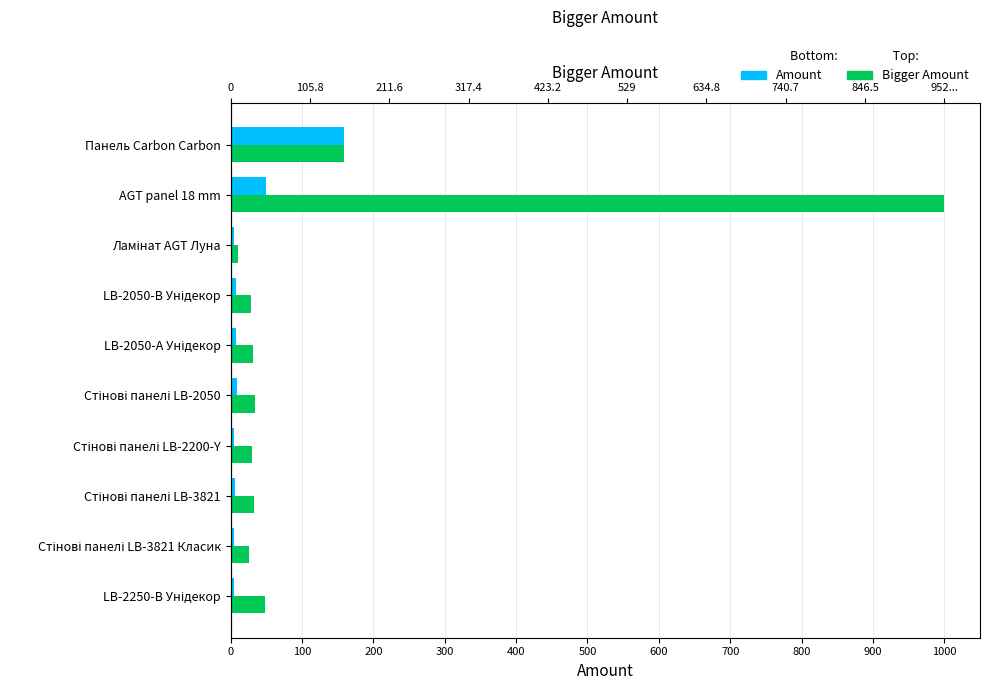

Is the value of Bigger Amount at LB-2050-А Унідекор greater than the value of Amount at AGT panel 18 mm?

No